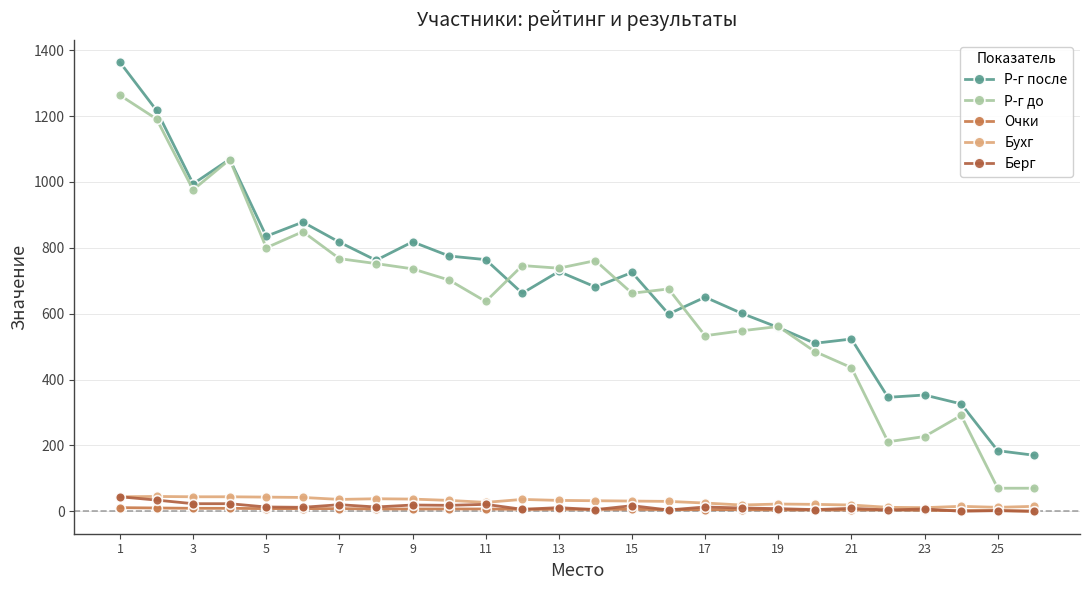

In Р-г после, how many points are higher than both neighbors (excluding endpoints)?

8